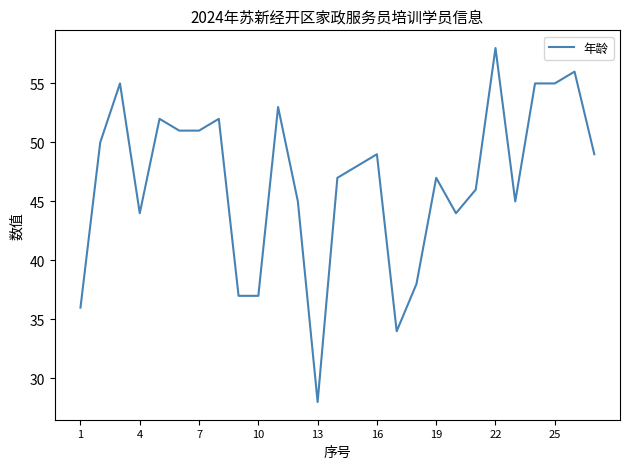

What is the difference between the maximum and minimum values?

30